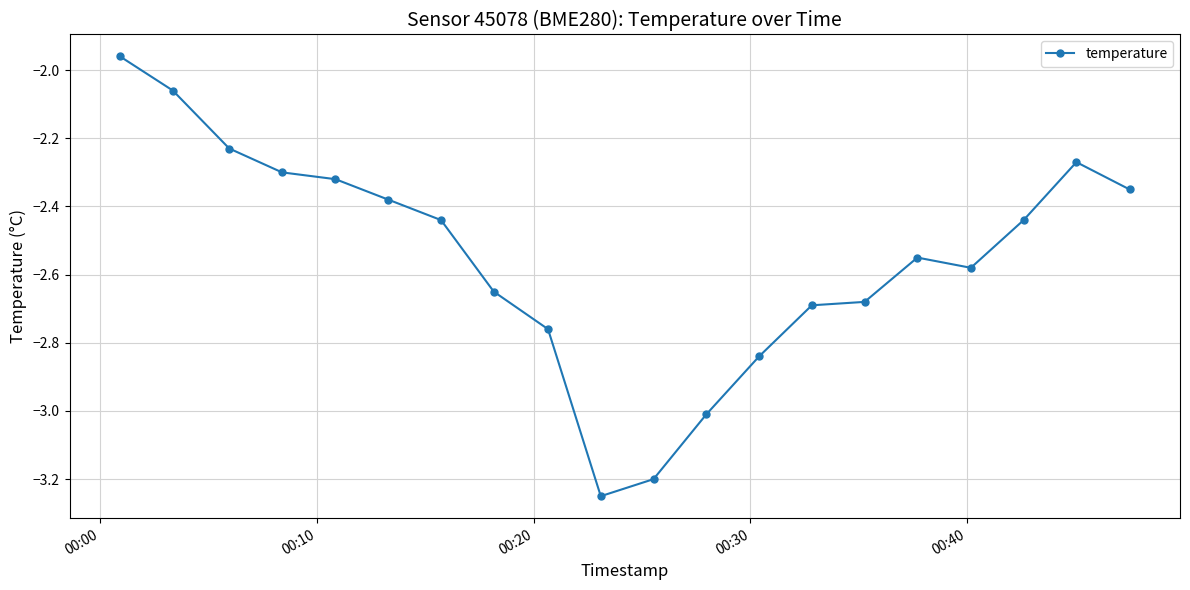

True or false: there are more than 0 points higher than both neighbors.

True